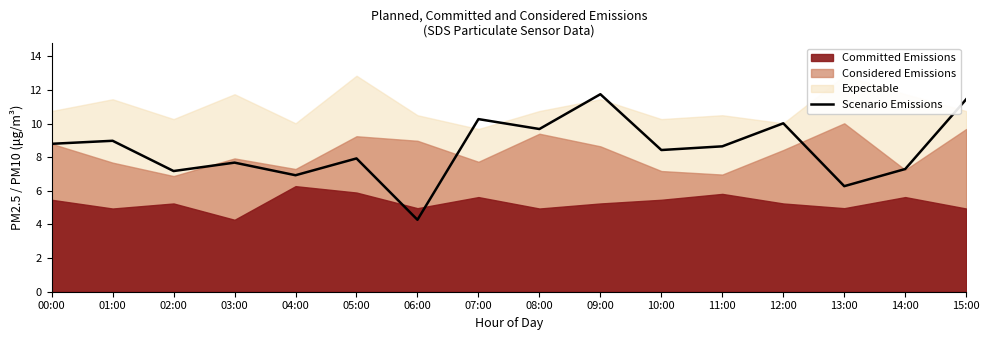

True or false: Scenario Emissions has a value of 8.4 at 10:00.

True